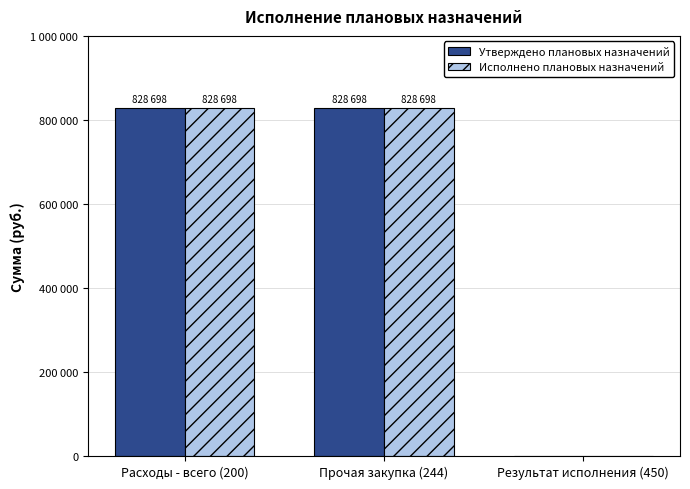

Reading left to right, transcribe all the data shown in this chart.

Утверждено плановых назначений: 828698	828698	0
Исполнено плановых назначений: 828698	828698	0